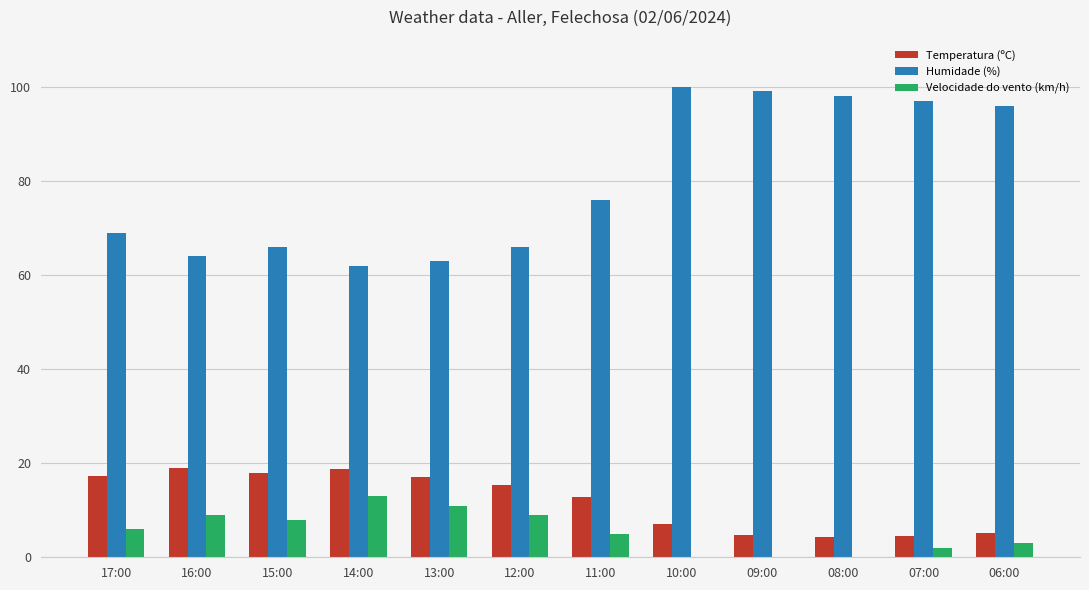

Which series has the largest total across all categories?

Humidade (%)